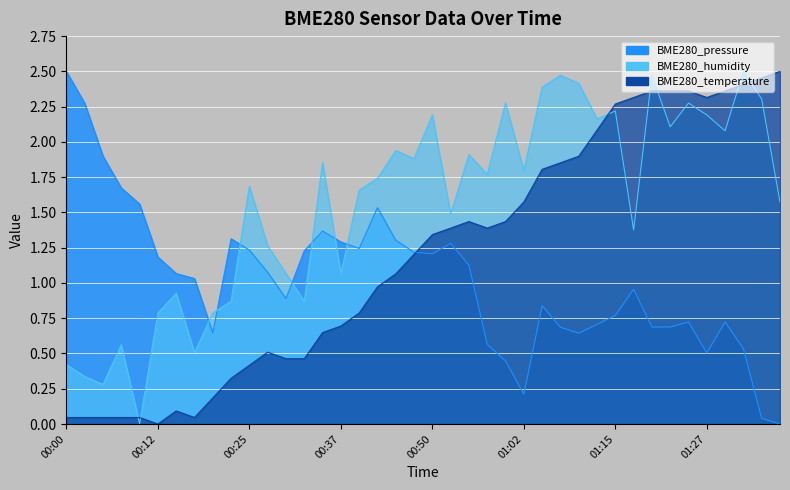

True or false: BME280_pressure and BME280_temperature intersect in this chart.

True